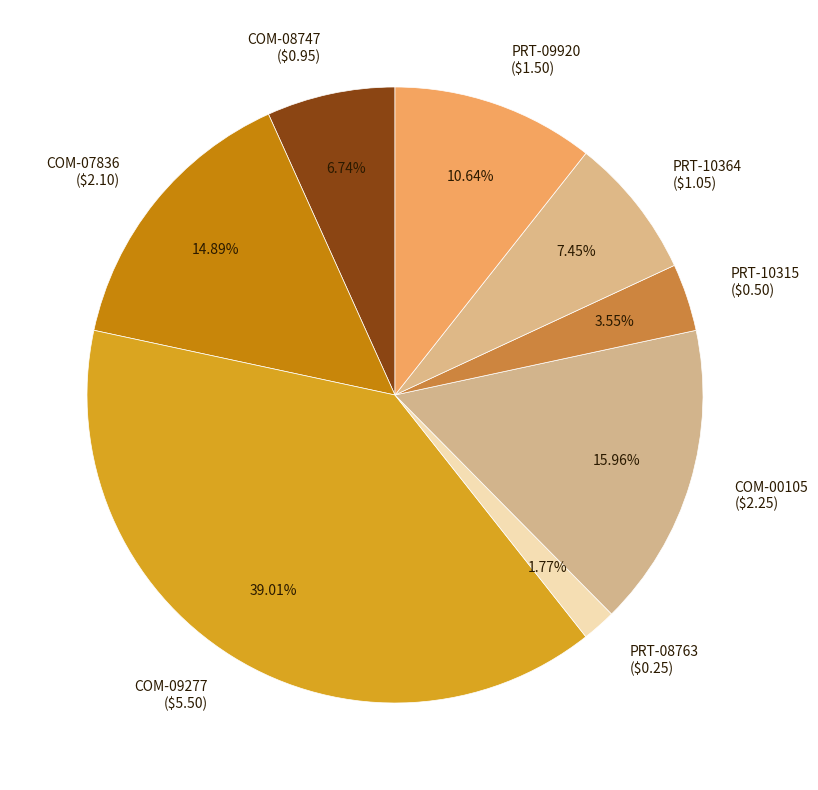

Count the number of slices in the pie.

8